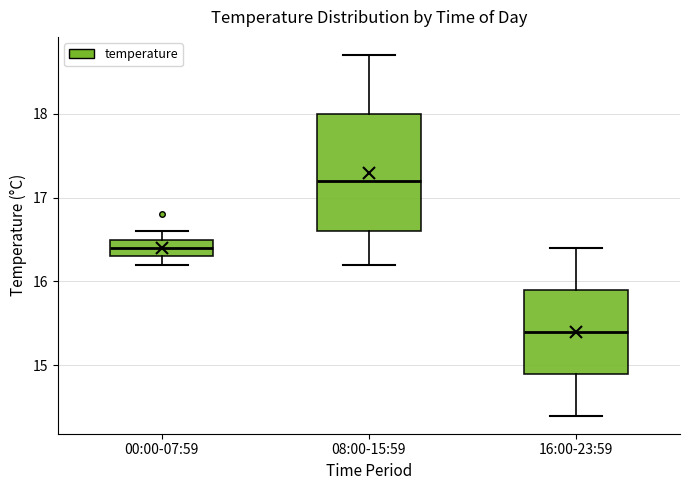

Which box is the tallest, from its lower edge to its upper edge?

08:00-15:59